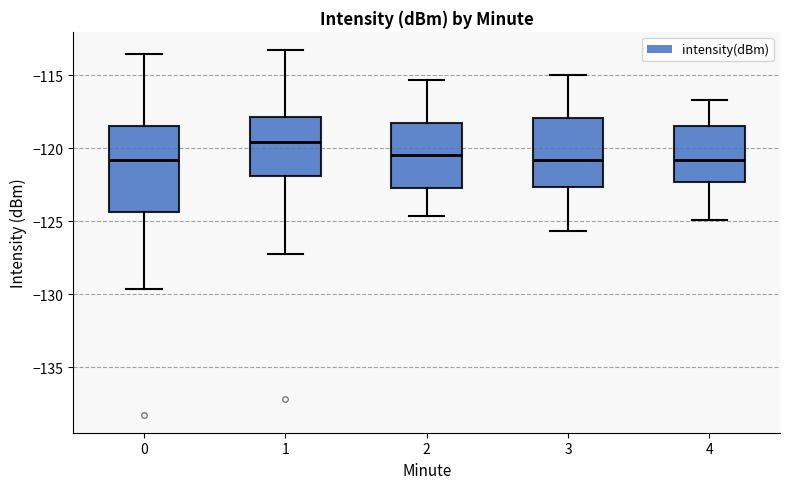

Where does the median line of the box at x = 2 sit on the y-axis? The values are not printed on the chart, so give them approximately, as read against the axis.

-120.5